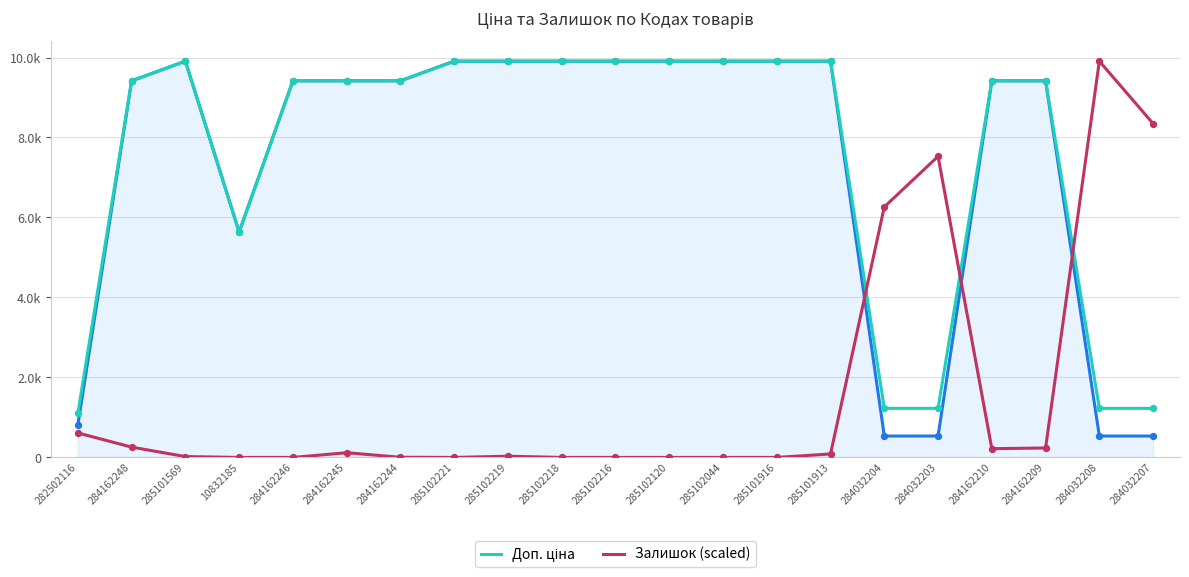

Is this an area chart (filled region under the line)?

Yes